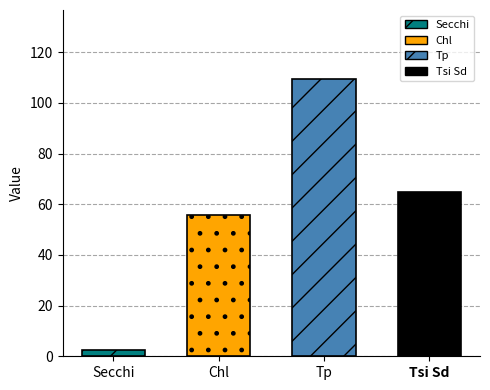

What is the average value of the Tsi Sd series?

65.0